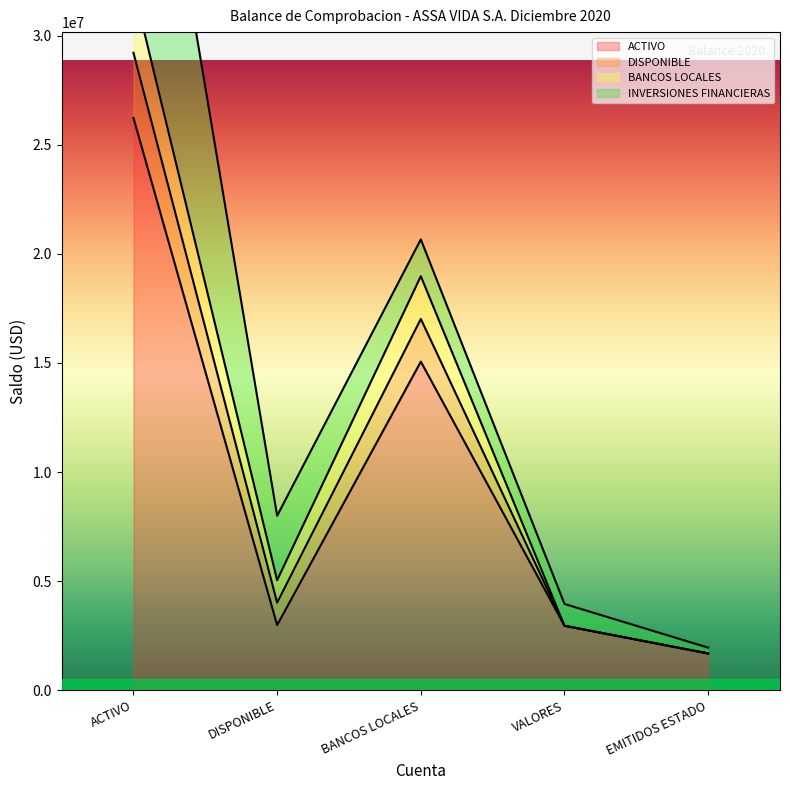

Read the DISPONIBLE line value at BANCOS LOCALES.

17018999.2